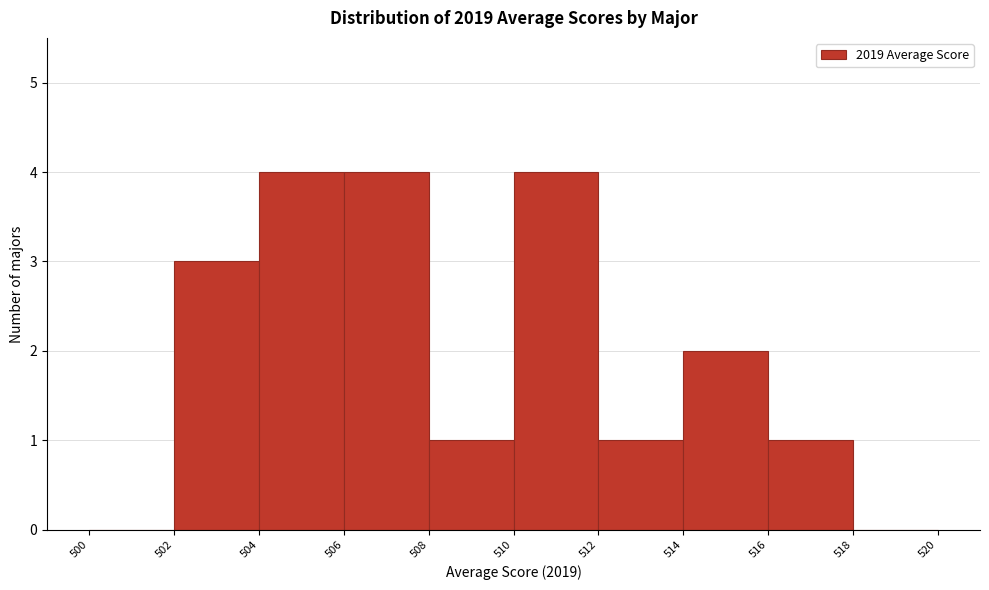

Reading left to right, transcribe this chart: for each bar, give the range it covers on the x-axis and its height. The values are not printed on the chart, so give them approximately, as read against the axis.

500 to 502: 0
502 to 504: 3
504 to 506: 4
506 to 508: 4
508 to 510: 1
510 to 512: 4
512 to 514: 1
514 to 516: 2
516 to 518: 1
518 to 520: 0